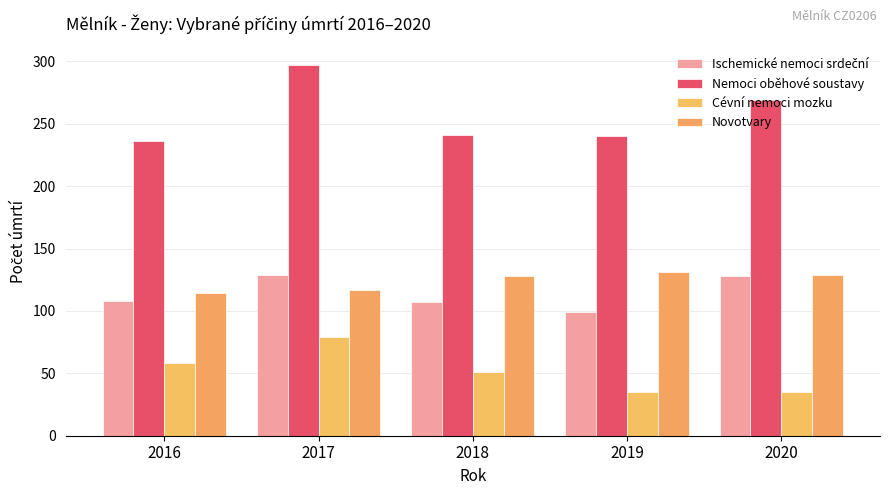

What is the sum of all Novotvary values?

619